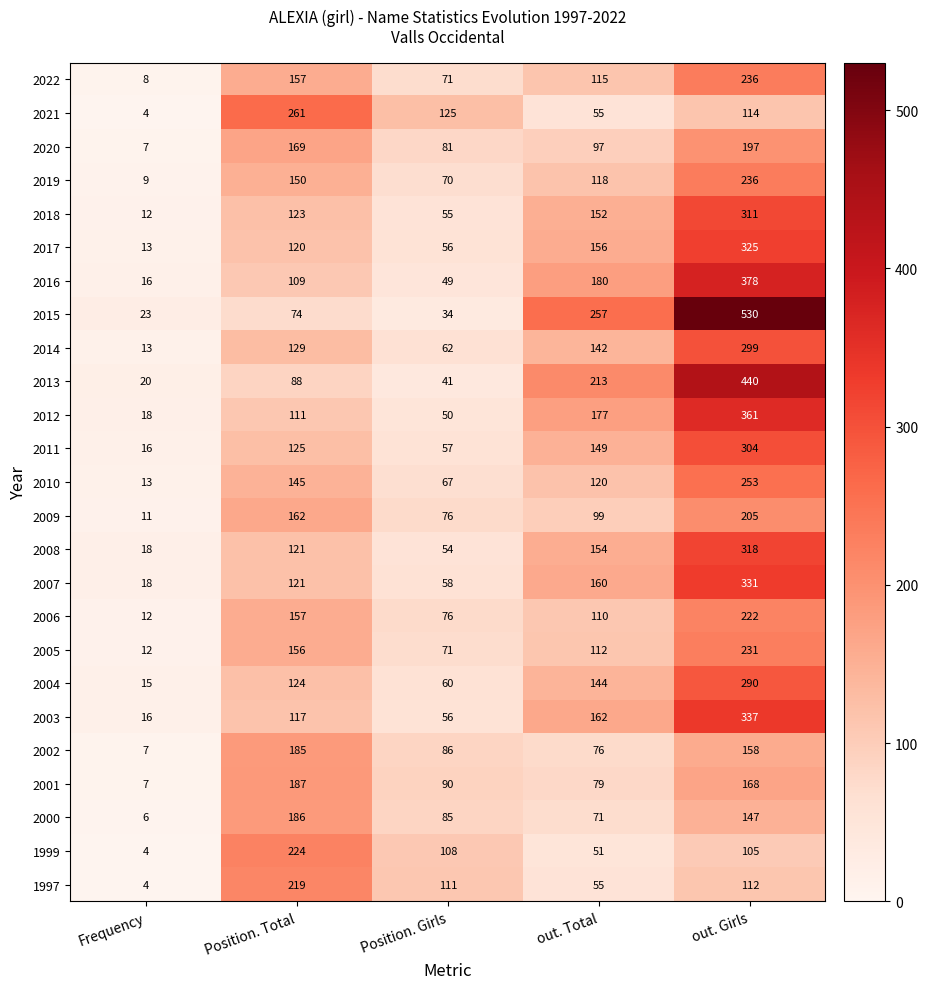

Is the value of 1999 at Frequency greater than the value of 2014 at out. Total?

No